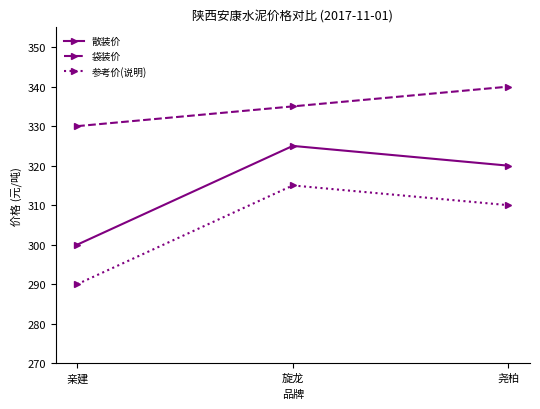

What is the sum of all 散装价 values?

945